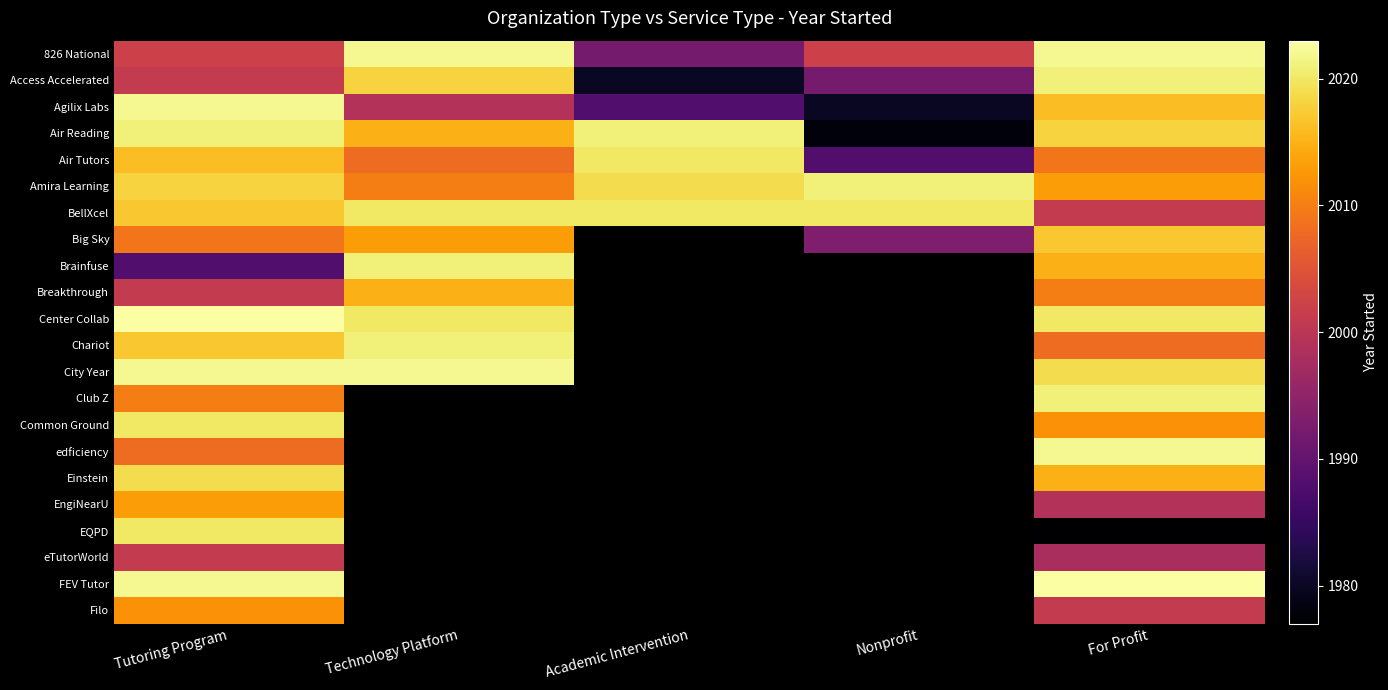

What is the difference between the maximum and minimum values in the Common Ground series?

8.0